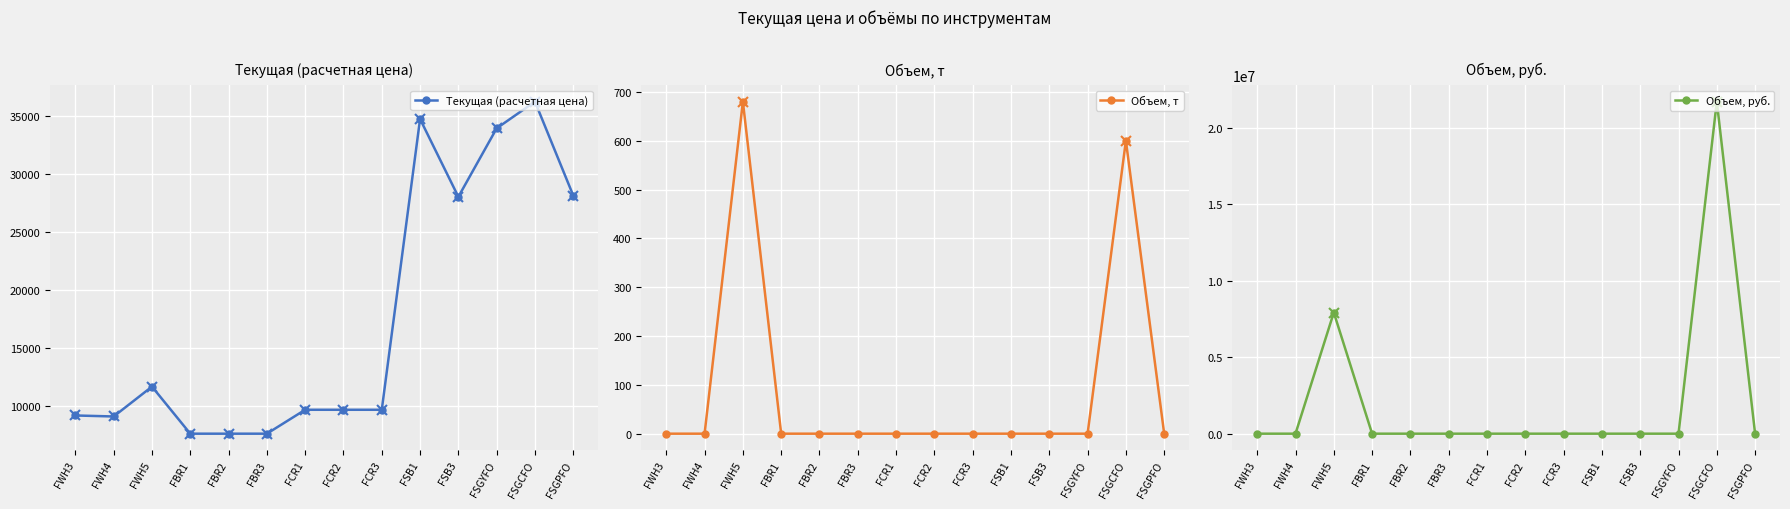

What is the label of the 4th point from the right?

FSB3